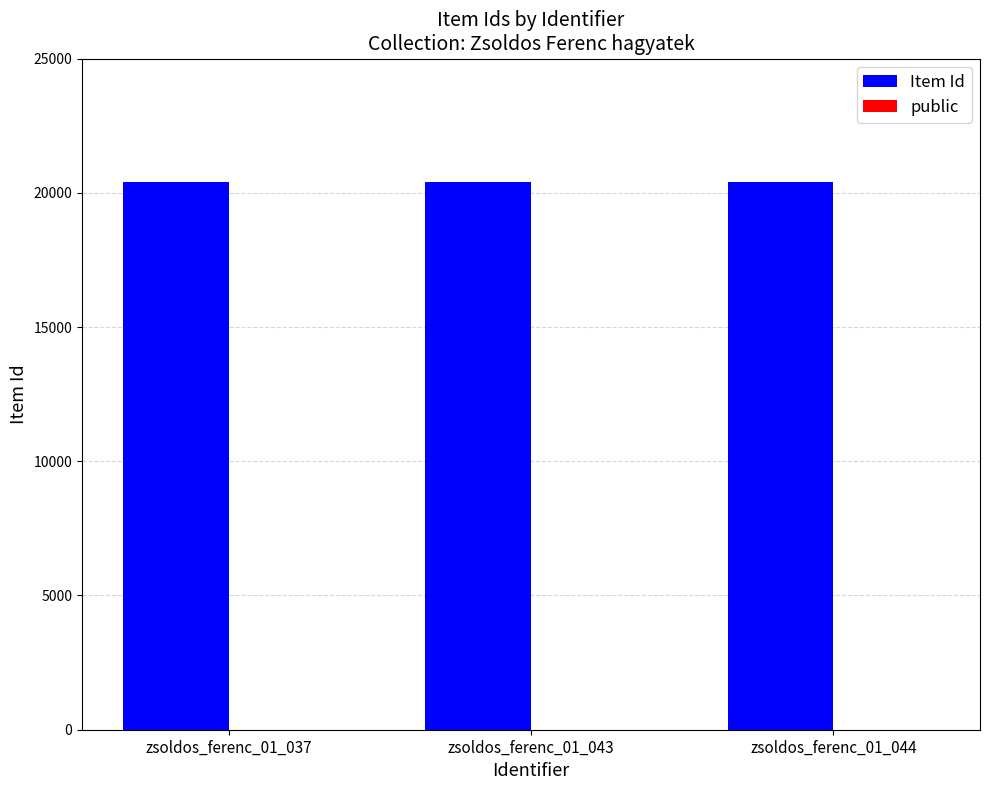

The value of Item Id at zsoldos_ferenc_01_044 is 28725. True or false?

False